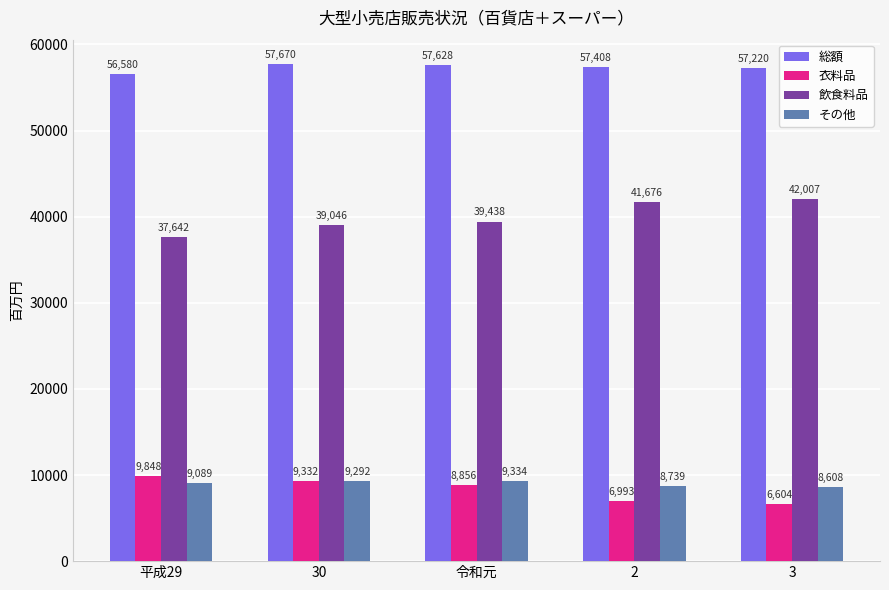

Reading right to left, transcribe all the data shown in this chart.

総額: 57220	57408	57628	57670	56580
衣料品: 6604	6993	8856	9332	9848
飲食料品: 42007	41676	39438	39046	37642
その他: 8608	8739	9334	9292	9089